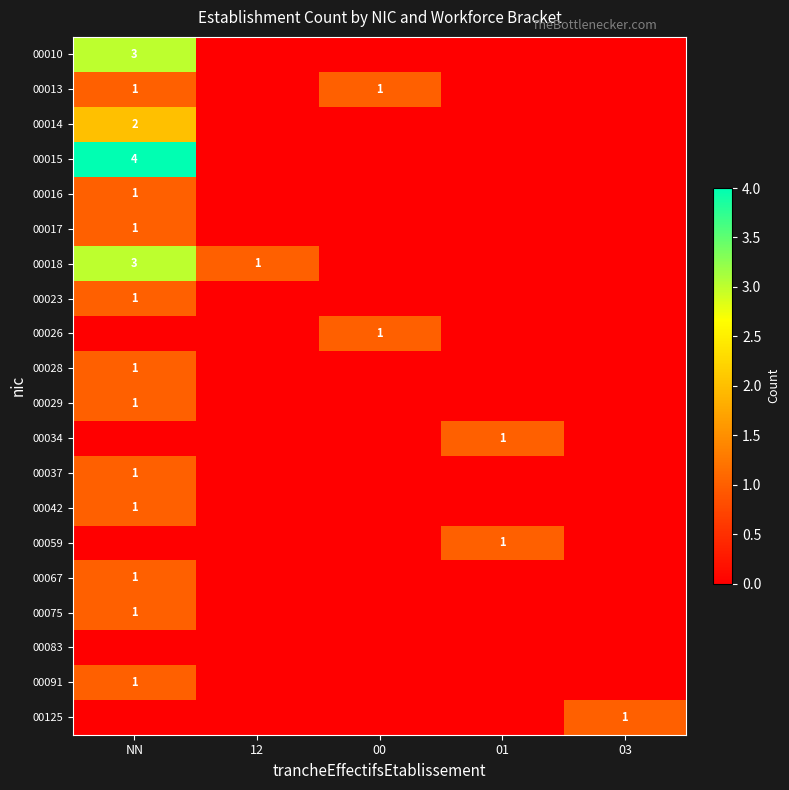

True or false: 00091 has a value of 2 at NN.

False